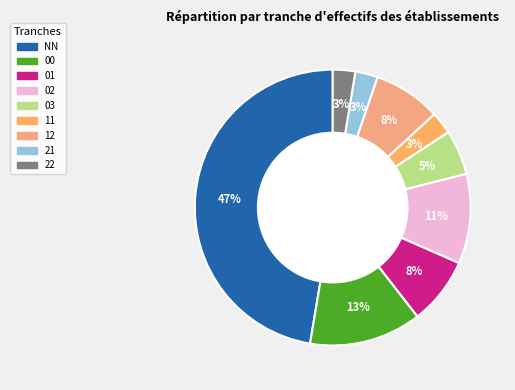

Which slice is the largest?

NN